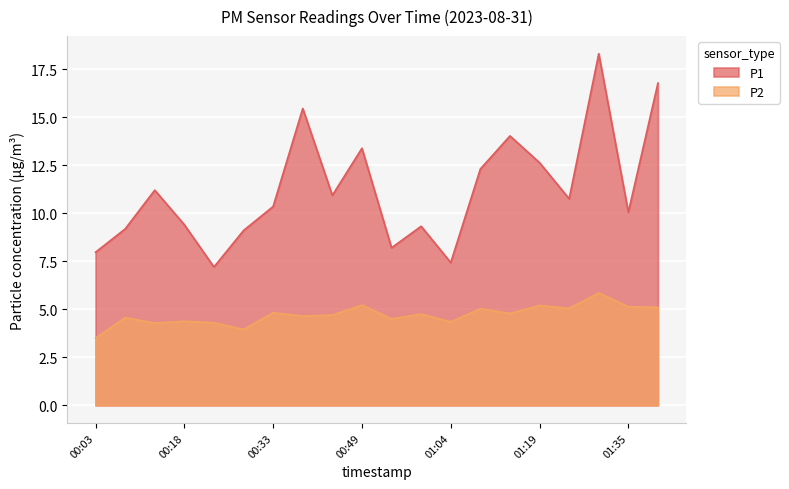

What are all the series names shown in the legend?

P1, P2